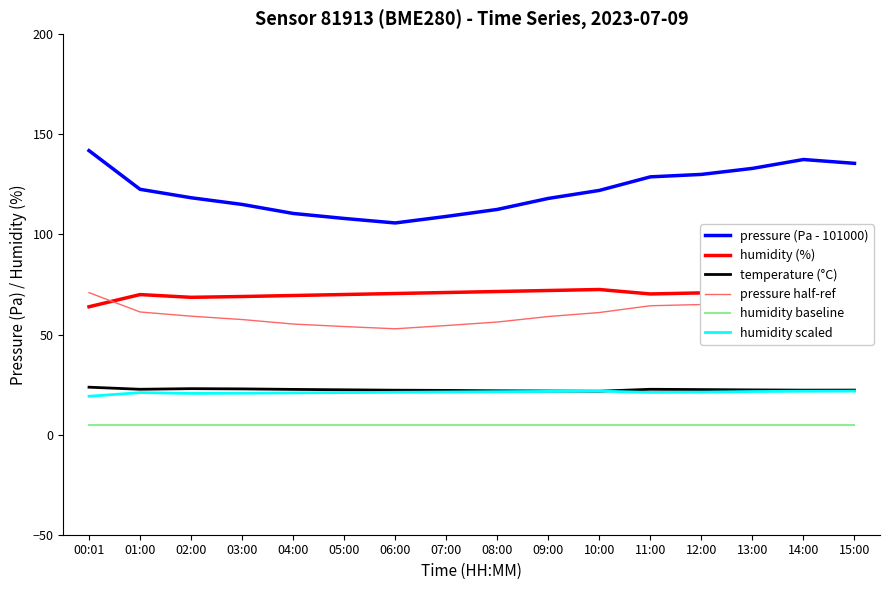

Is this an area chart (filled region under the line)?

No